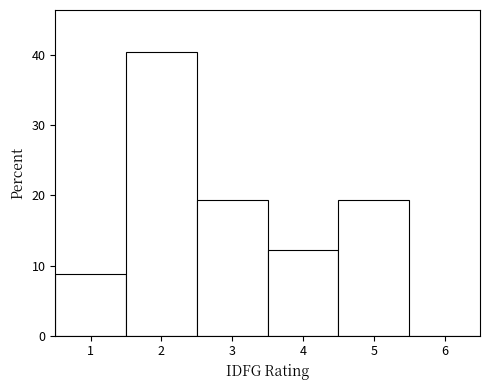

Over which range of the x-axis is the bar tallest?

1.5 to 2.5